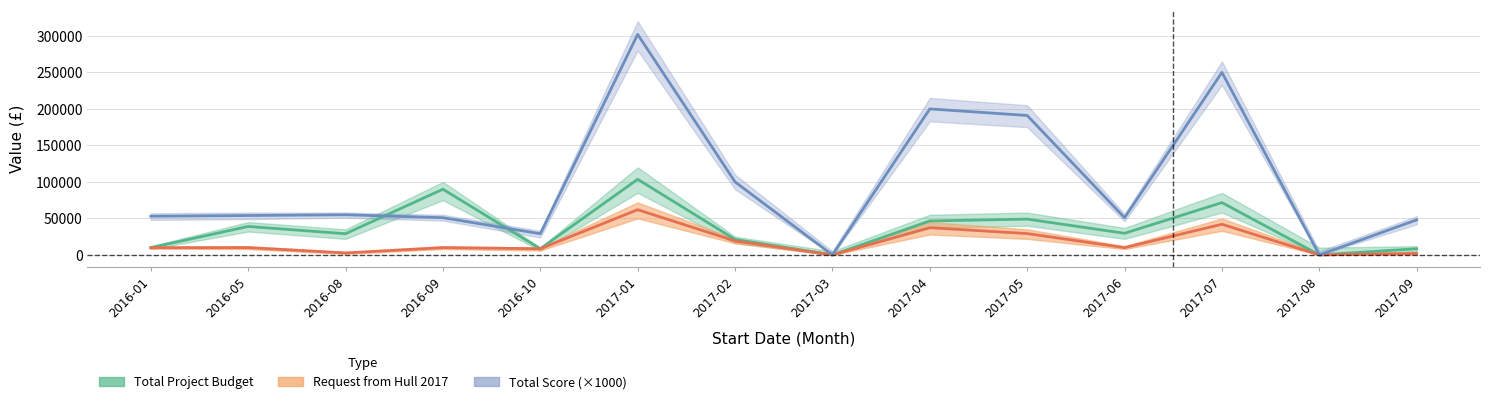

Which category has the lowest value across all series?

2017-03